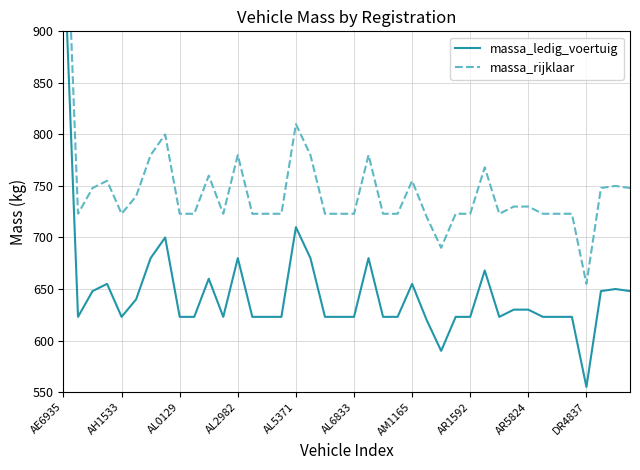

What is the maximum value for massa_rijklaar?

1090